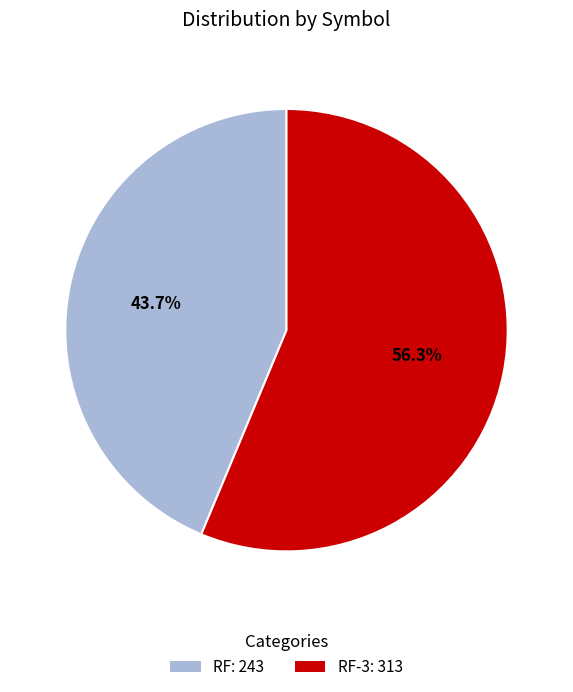

Does any single category account for the majority?

Yes